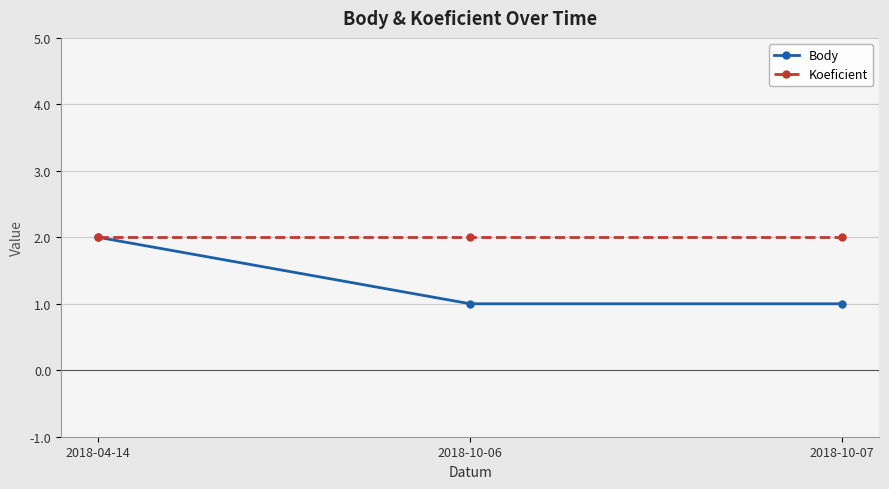

Which series has the largest total across all categories?

Koeficient